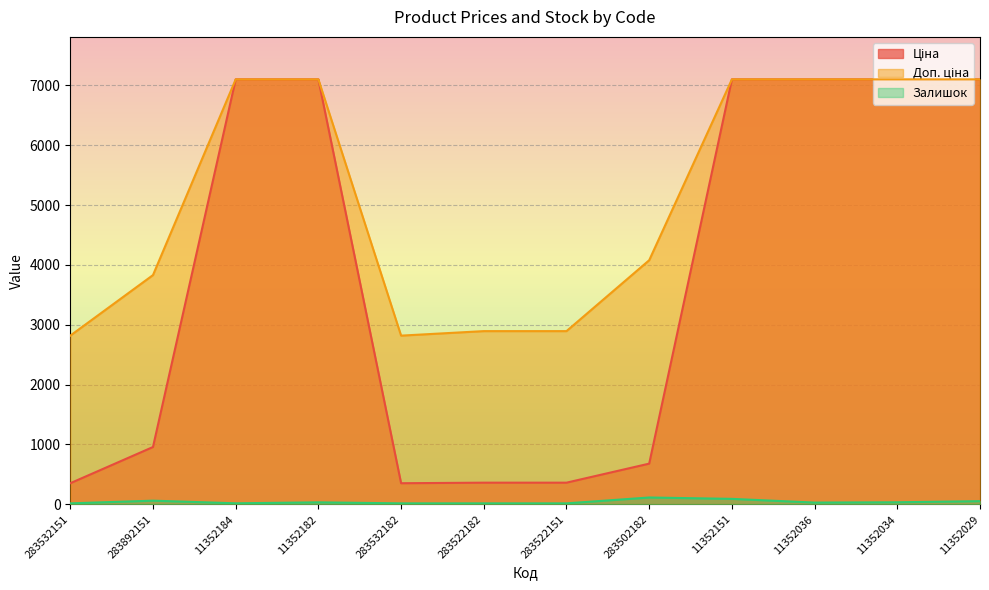

How many data points in Залишок are above 33?

5